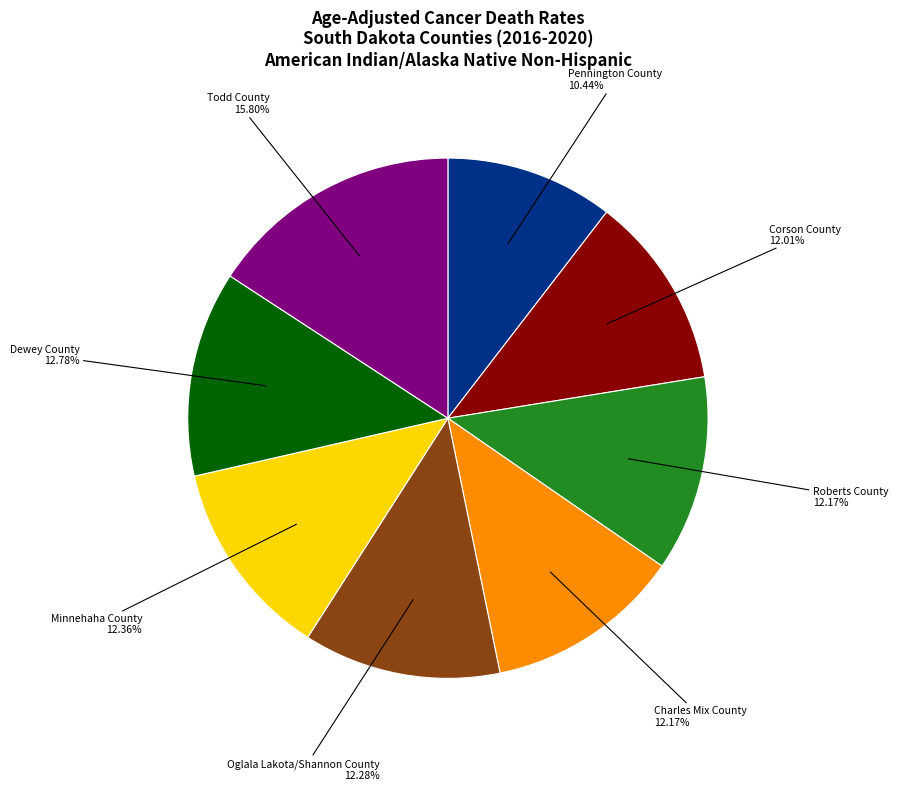

How many segments does this pie chart have?

8